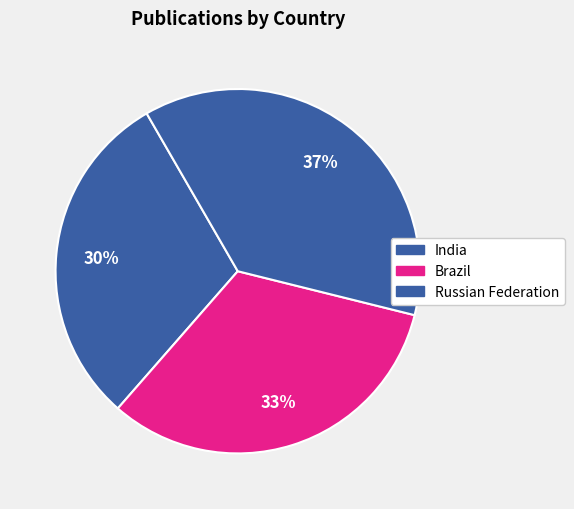

How many slices are in this pie chart?

3